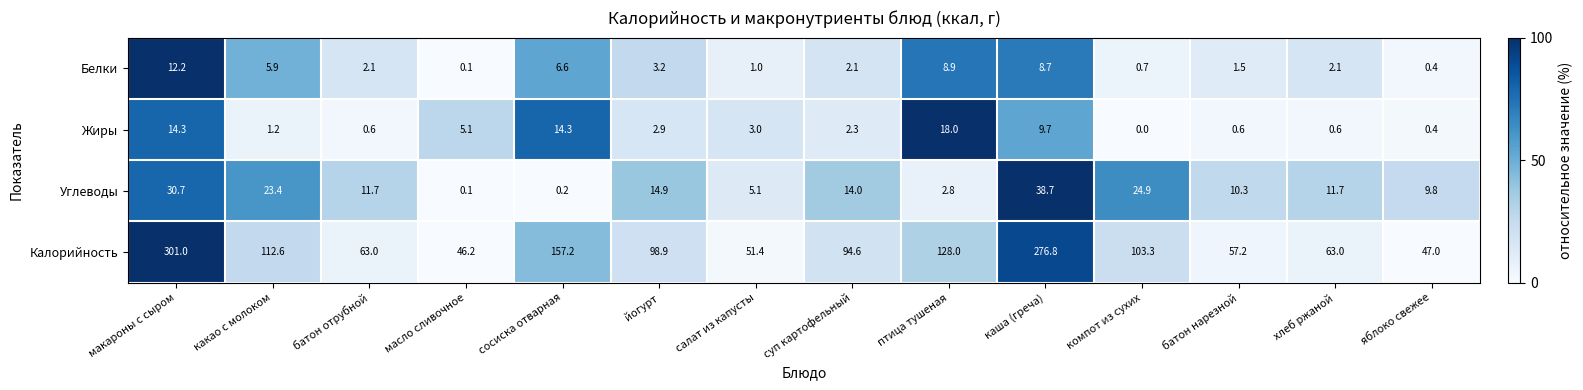

Is the value of Калорийность at масло сливочное greater than the value of Углеводы at хлеб ржаной?

Yes